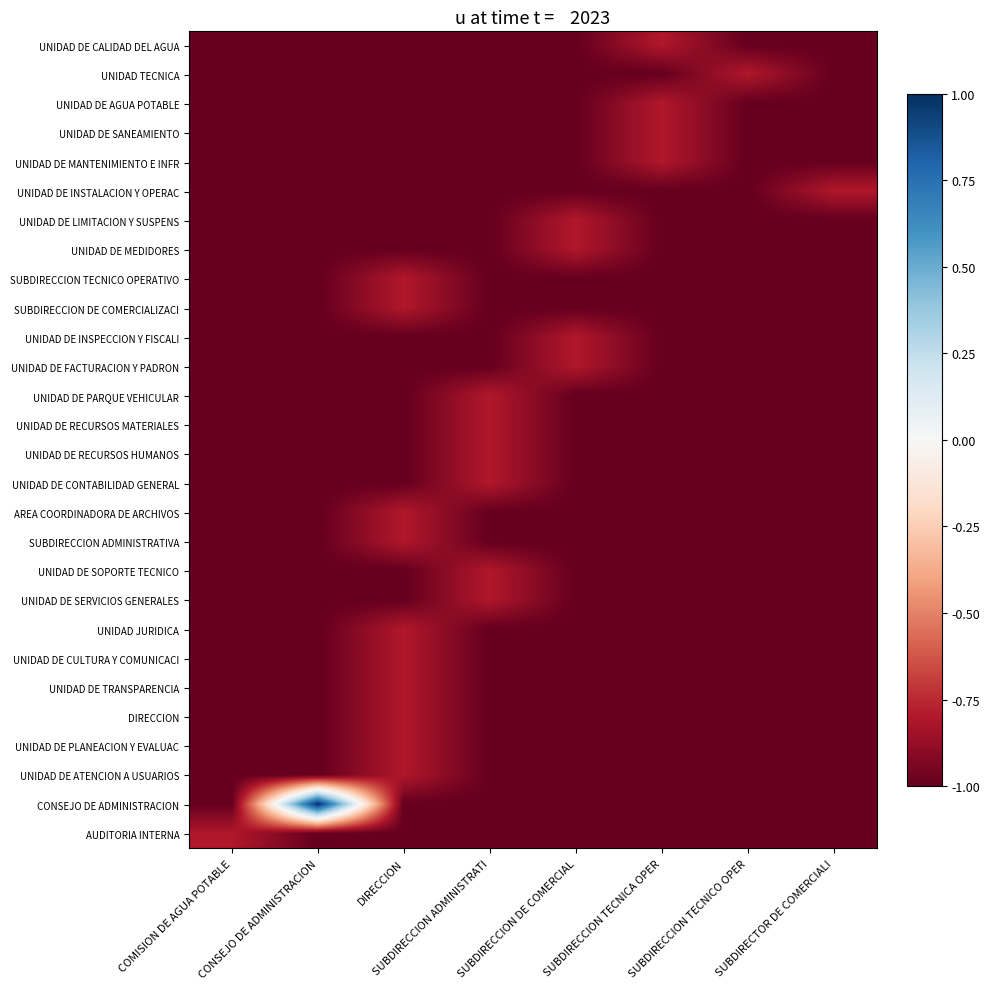

Rank the series at SUBDIRECCION TECNICO OPER from lowest to highest value.

UNIDAD DE CALIDAD DEL AGUA, UNIDAD DE AGUA POTABLE, UNIDAD DE SANEAMIENTO, UNIDAD DE MANTENIMIENTO E INFR, UNIDAD DE INSTALACION Y OPERAC, UNIDAD DE LIMITACION Y SUSPENS, UNIDAD DE MEDIDORES, SUBDIRECCION TECNICO OPERATIVO, SUBDIRECCION DE COMERCIALIZACI, UNIDAD DE INSPECCION Y FISCALI, UNIDAD DE FACTURACION Y PADRON, UNIDAD DE PARQUE VEHICULAR, UNIDAD DE RECURSOS MATERIALES, UNIDAD DE RECURSOS HUMANOS, UNIDAD DE CONTABILIDAD GENERAL, AREA COORDINADORA DE ARCHIVOS, SUBDIRECCION ADMINISTRATIVA, UNIDAD DE SOPORTE TECNICO, UNIDAD DE SERVICIOS GENERALES, UNIDAD JURIDICA, UNIDAD DE CULTURA Y COMUNICACI, UNIDAD DE TRANSPARENCIA, DIRECCION, UNIDAD DE PLANEACION Y EVALUAC, UNIDAD DE ATENCION A USUARIOS, CONSEJO DE ADMINISTRACION, AUDITORIA INTERNA, UNIDAD TECNICA